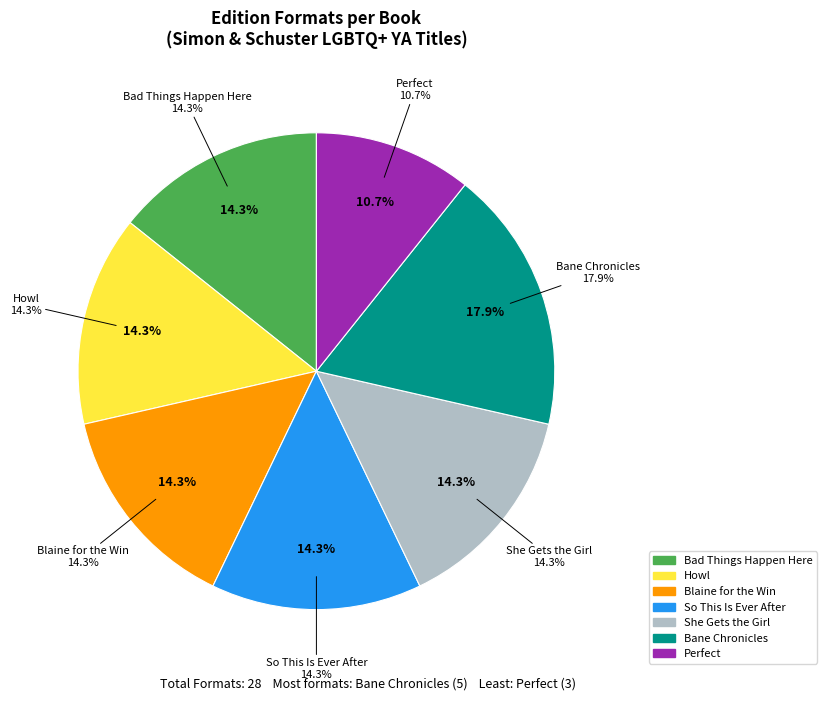

To the nearest percent, what is the difference between the largest and smallest slice percentages?

7%